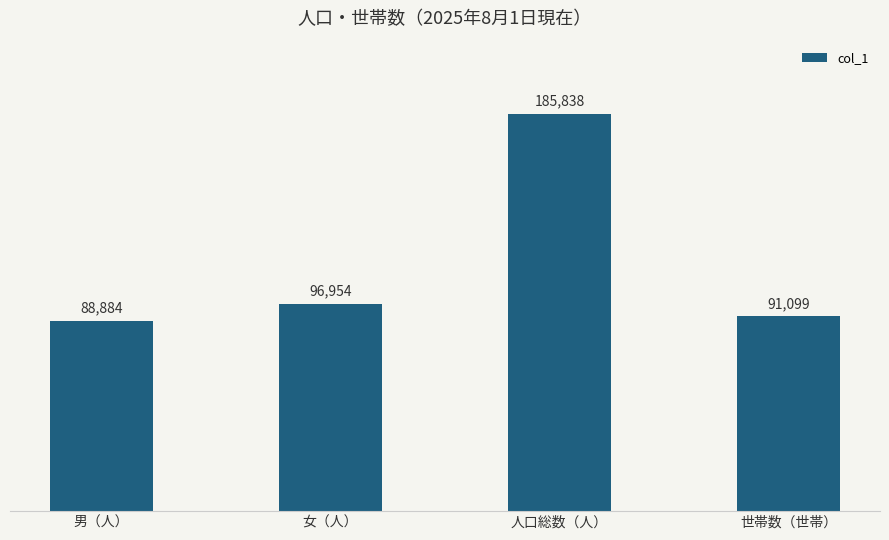

What is the smallest value displayed?

88884